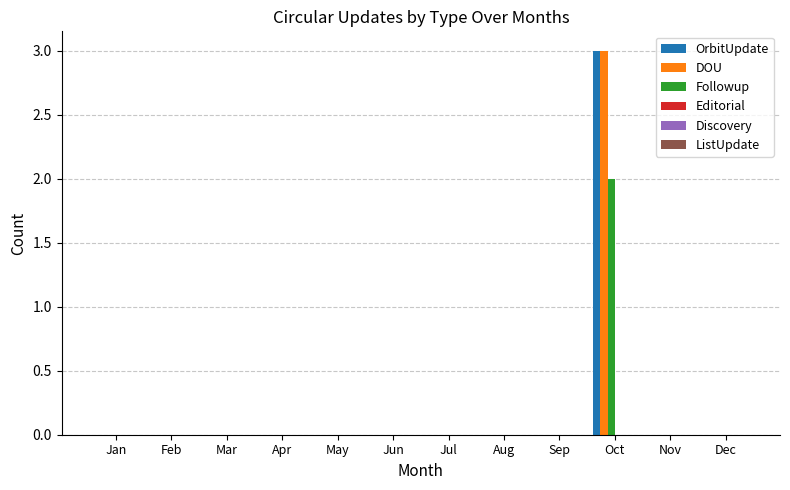

Is it true that OrbitUpdate equals 0 at Nov?

True